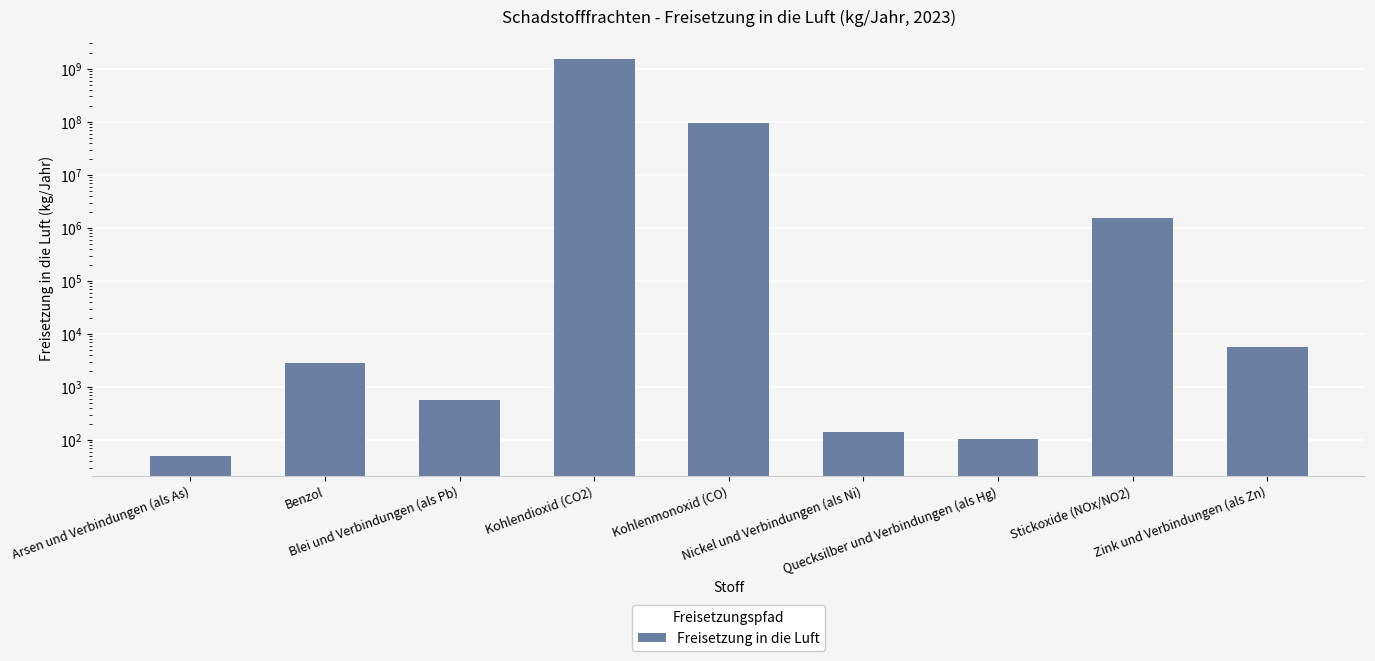

Count the number of categories in the chart.

9